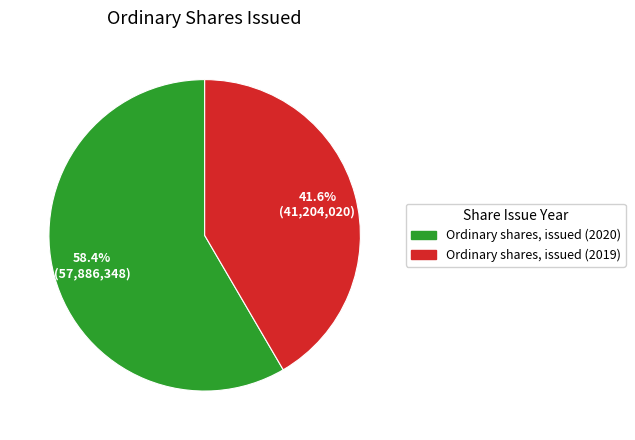

What is the smallest slice in the pie chart?

Ordinary shares, issued (2019)